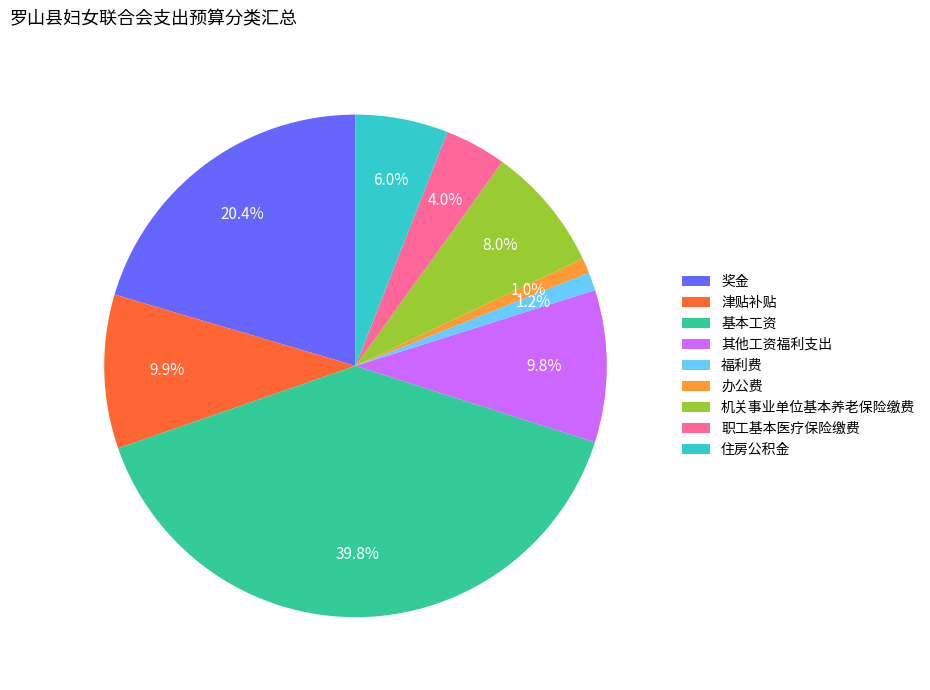

Which slice is the largest?

基本工资